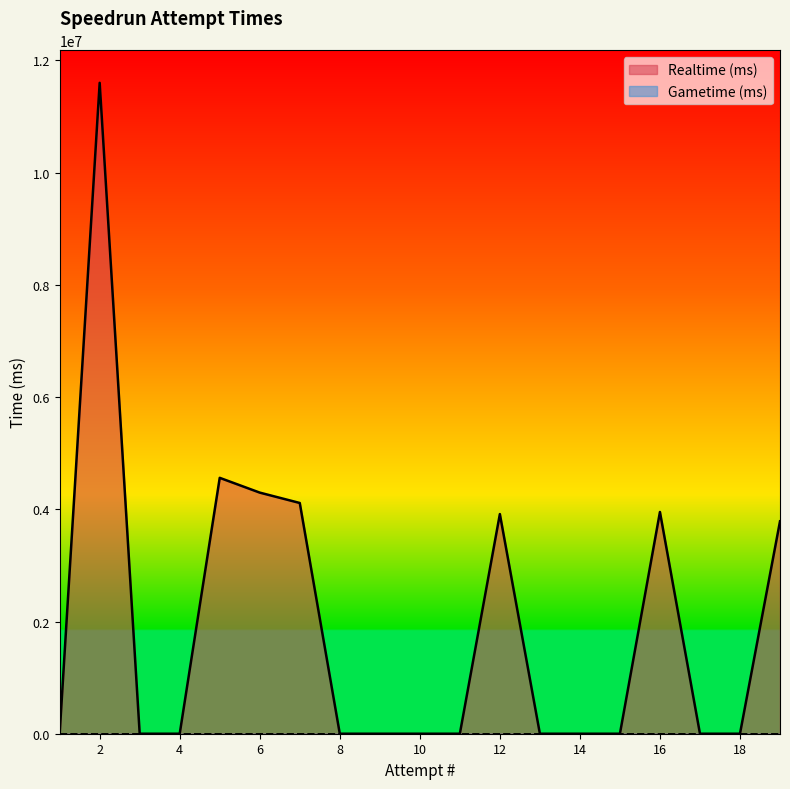

What is the sum of all values?

36225147